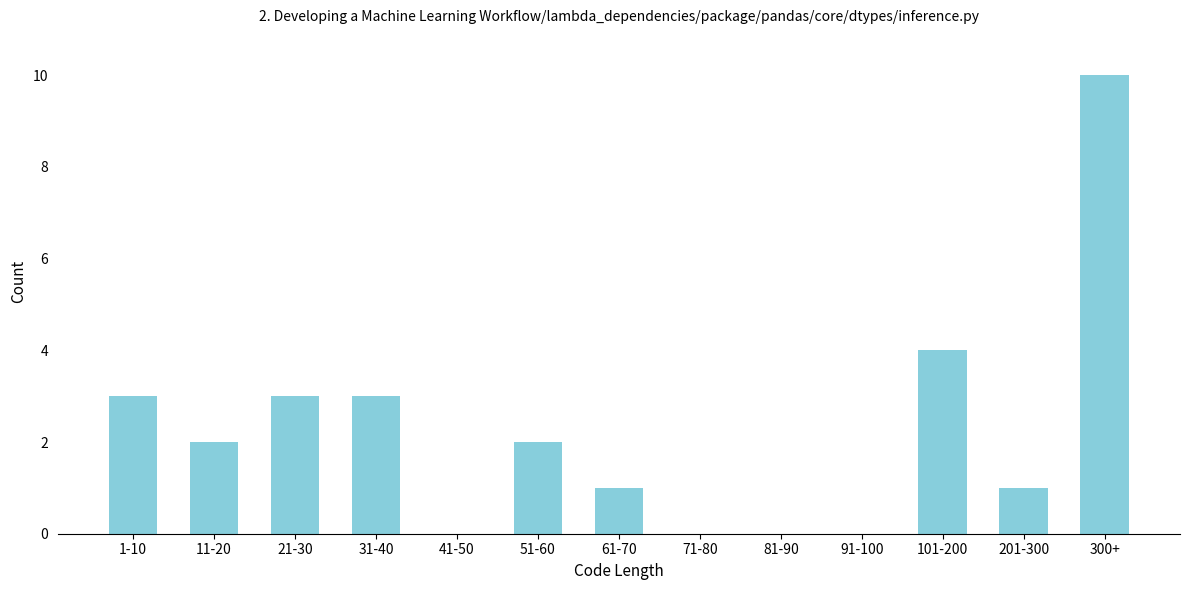

Reading left to right, list all the values displayed in this chart.

1-10=3	11-20=2	21-30=3	31-40=3	41-50=0	51-60=2	61-70=1	71-80=0	81-90=0	91-100=0	101-200=4	201-300=1	300+=10